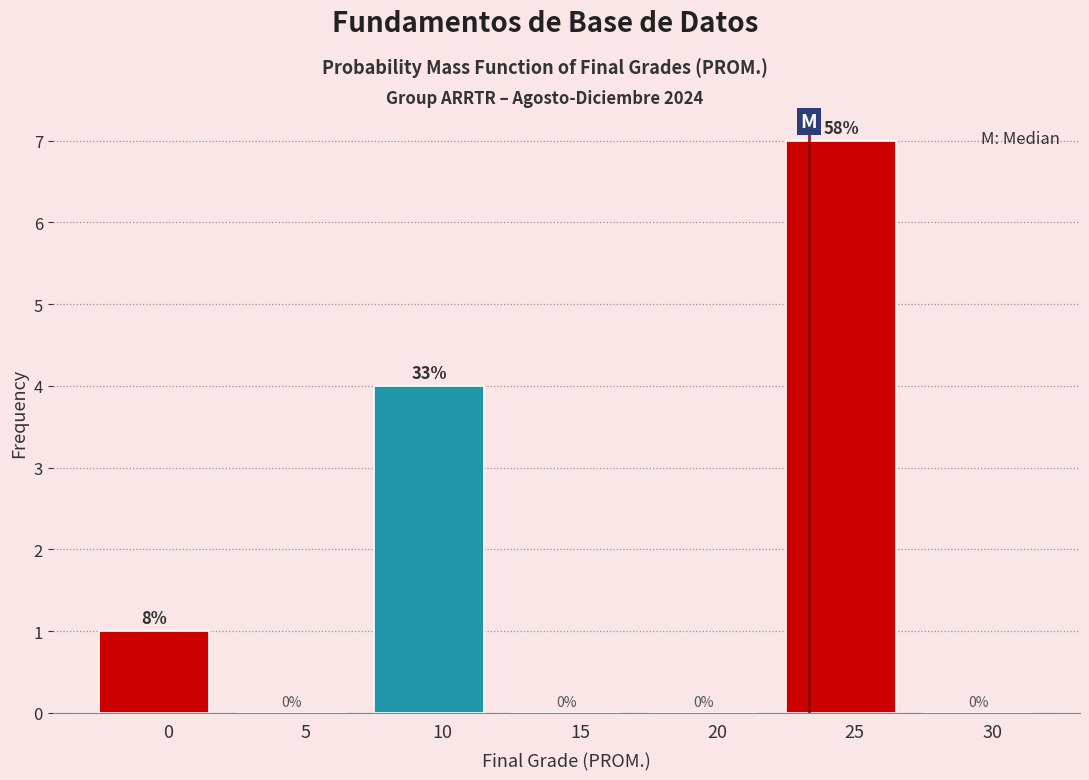

Reading left to right, transcribe all the data shown in this chart.

0=1	5=0	10=4	15=0	20=0	25=7	30=0